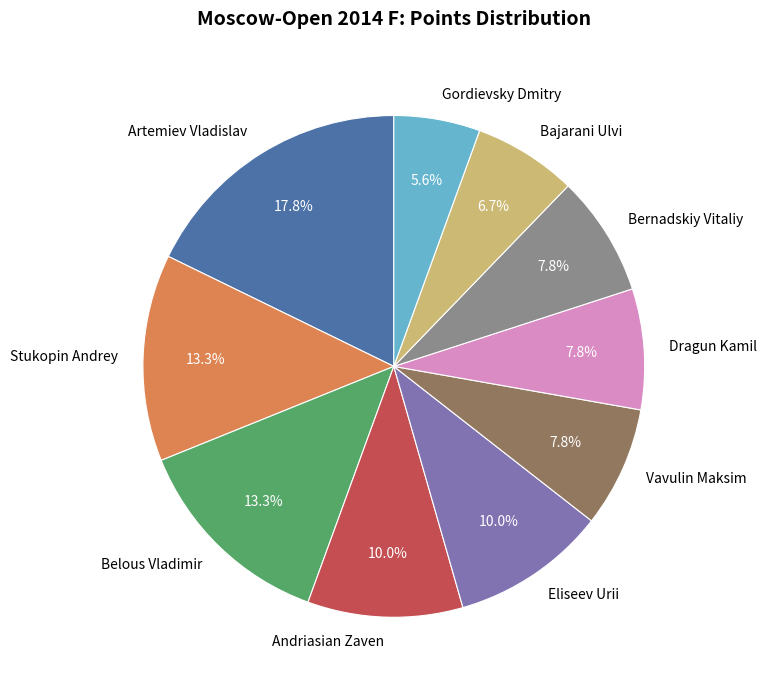

Which slice is the smallest?

Gordievsky Dmitry